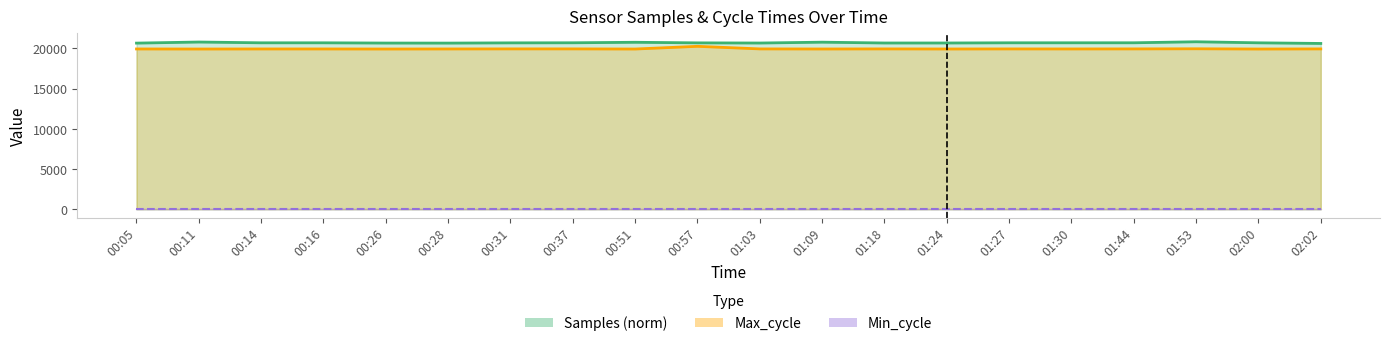

At which category does Max_cycle reach its first local peak?

00:57